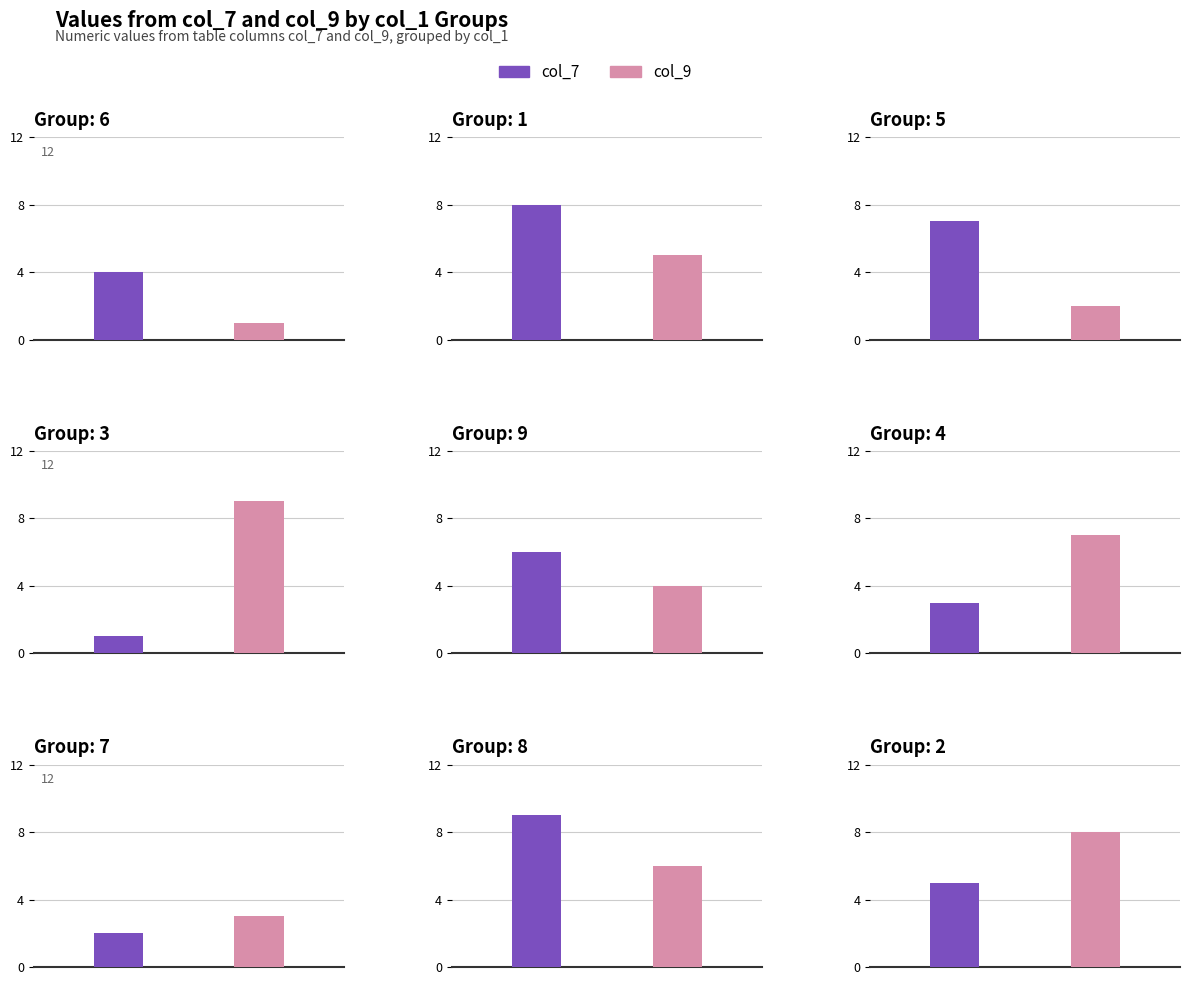

Does the chart contain stacked bars?

No